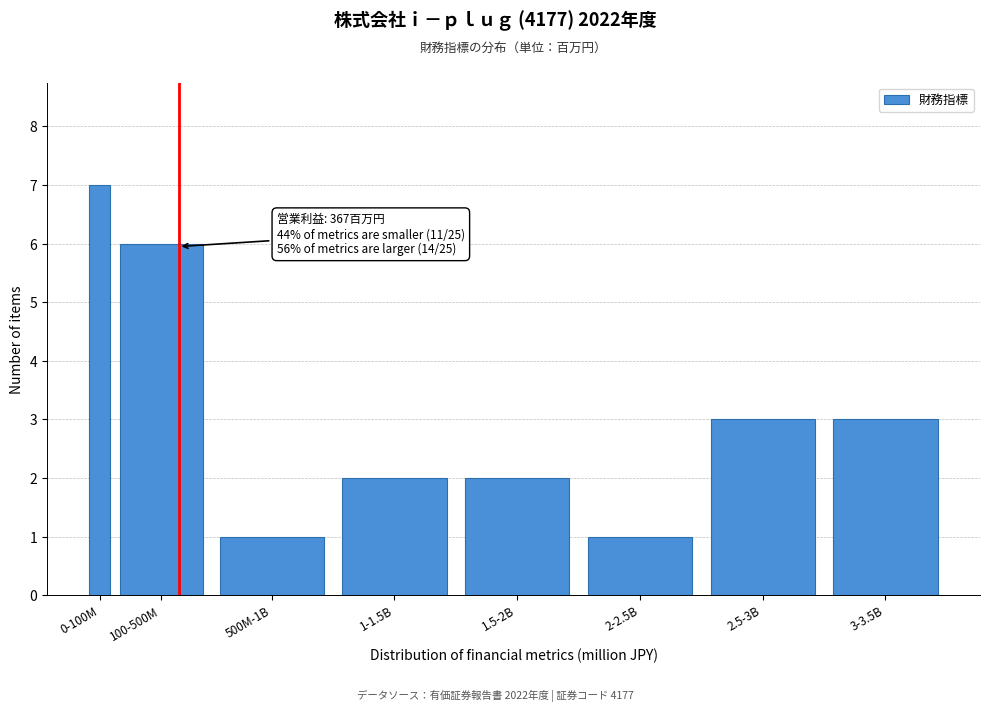

Reading left to right, extract all data points from this chart.

0-100M=7	100-500M=6	500M-1B=1	1-1.5B=2	1.5-2B=2	2-2.5B=1	2.5-3B=3	3-3.5B=3